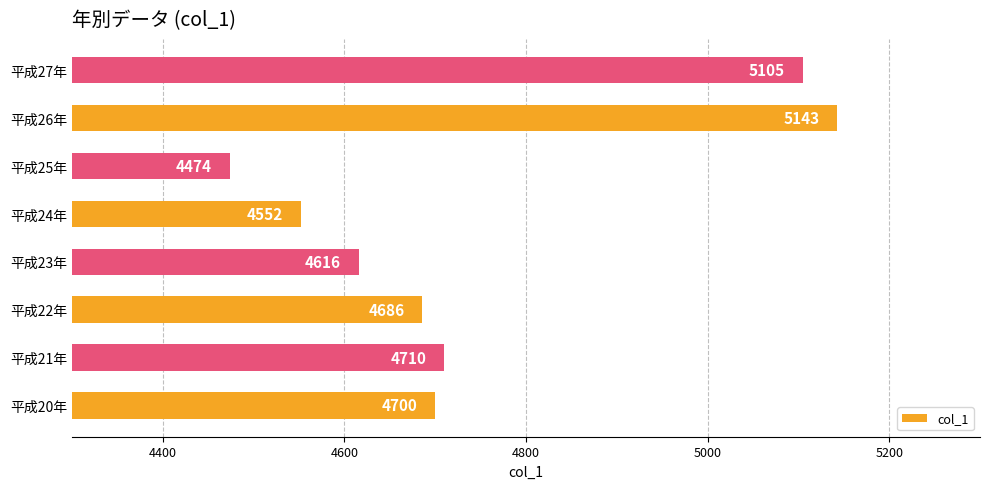

Count the number of data series in this chart.

1